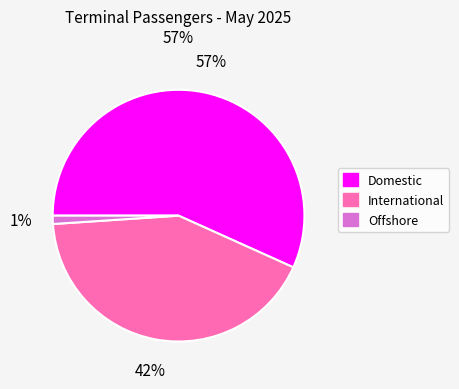

Which slice is the largest?

Domestic